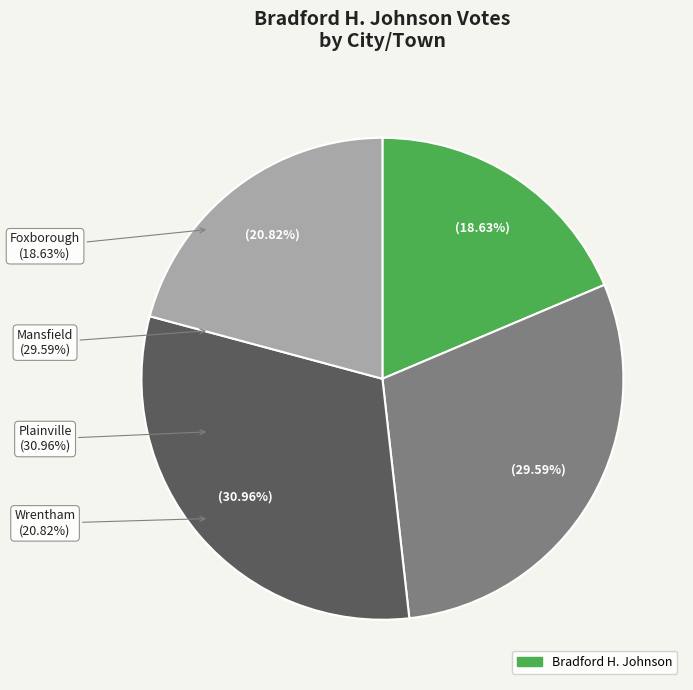

Rank the categories by value from highest to lowest.

Plainville, Mansfield, Wrentham, Foxborough